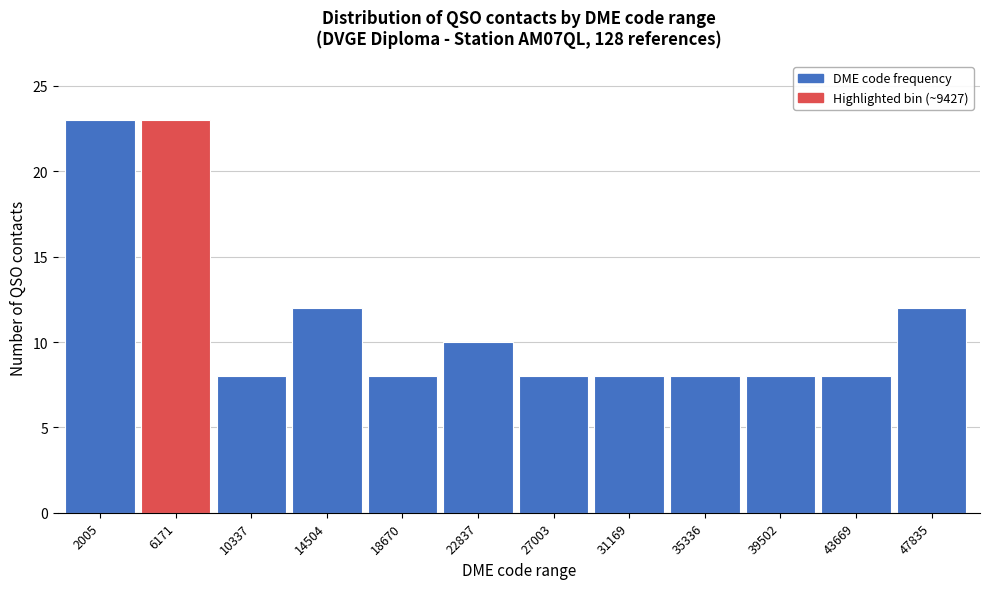

Reading left to right, transcribe all the data shown in this chart.

2005=23	6171=23	10337=8	14504=12	18670=8	22837=10	27003=8	31169=8	35336=8	39502=8	43669=8	47835=12